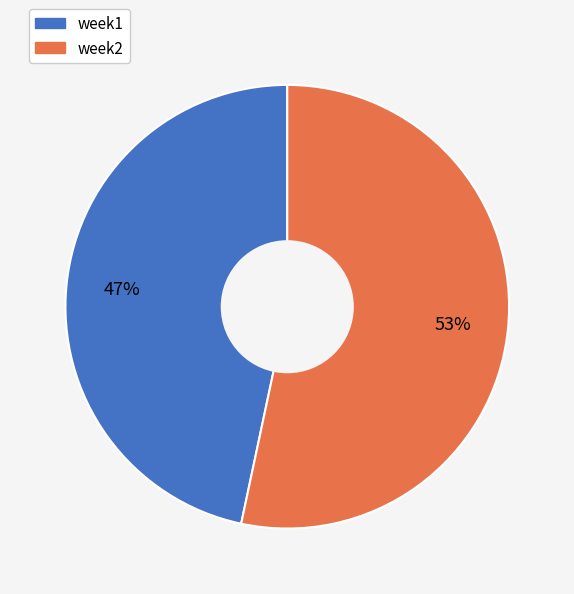

How many segments does this pie chart have?

2